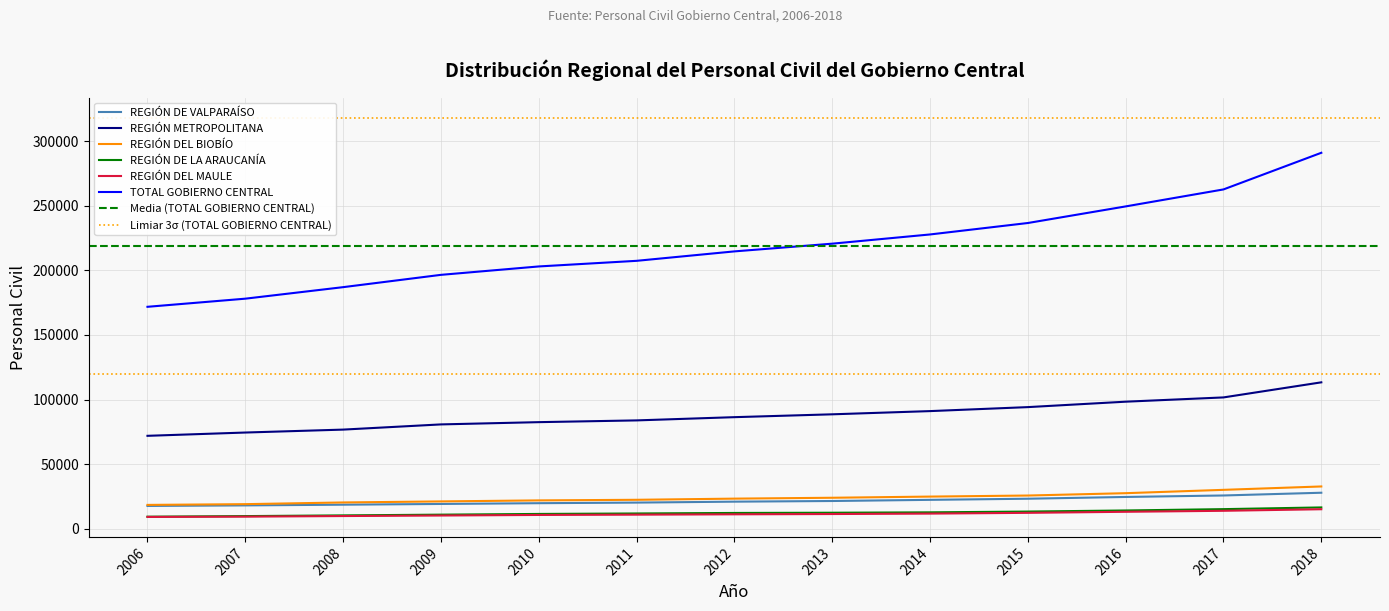

Reading left to right, what are all the values shown in this chart?

REGIÓN DE VALPARAÍSO: 2006=17596	2007=18014	2008=18556	2009=19126	2010=19721	2011=20185	2012=20905	2013=21418	2014=22308	2015=23179	2016=24548	2017=25694	2018=27816
REGIÓN METROPOLITANA: 2006=71905	2007=74450	2008=76719	2009=80744	2010=82491	2011=83847	2012=86352	2013=88560	2014=91047	2015=94137	2016=98343	2017=101648	2018=113332
REGIÓN DEL BIOBÍO: 2006=18395	2007=18974	2008=20290	2009=21098	2010=21888	2011=22350	2012=23250	2013=23930	2014=24833	2015=25653	2016=27474	2017=30054	2018=32678
REGIÓN DE LA ARAUCANÍA: 2006=9259	2007=9729	2008=10275	2009=10844	2010=11395	2011=11757	2012=12156	2013=12332	2014=12628	2015=13243	2016=14078	2017=15116	2018=16439
REGIÓN DEL MAULE: 2006=9078	2007=9300	2008=9764	2009=10170	2010=10613	2011=10838	2012=11104	2013=11326	2014=11658	2015=12246	2016=13063	2017=13832	2018=15042
TOTAL GOBIERNO CENTRAL: 2006=171835	2007=178129	2008=187052	2009=196586	2010=203093	2011=207446	2012=214755	2013=220734	2014=227869	2015=236736	2016=249595	2017=262753	2018=291132